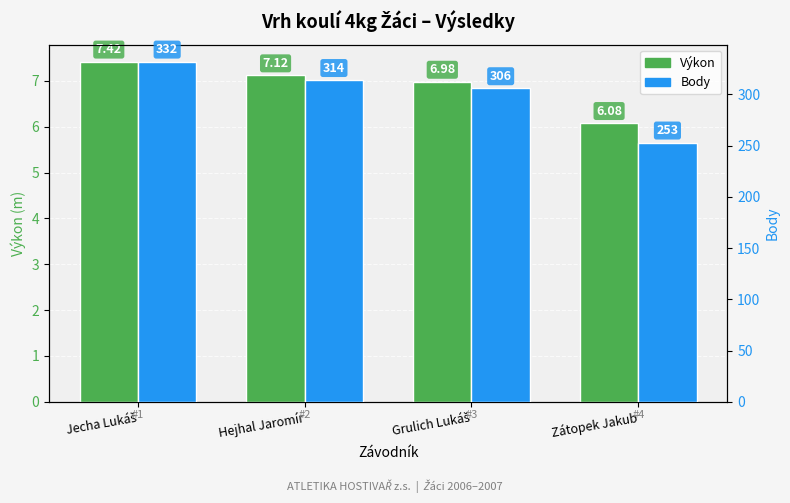

What is the total value across all series at Jecha Lukáš?

339.4